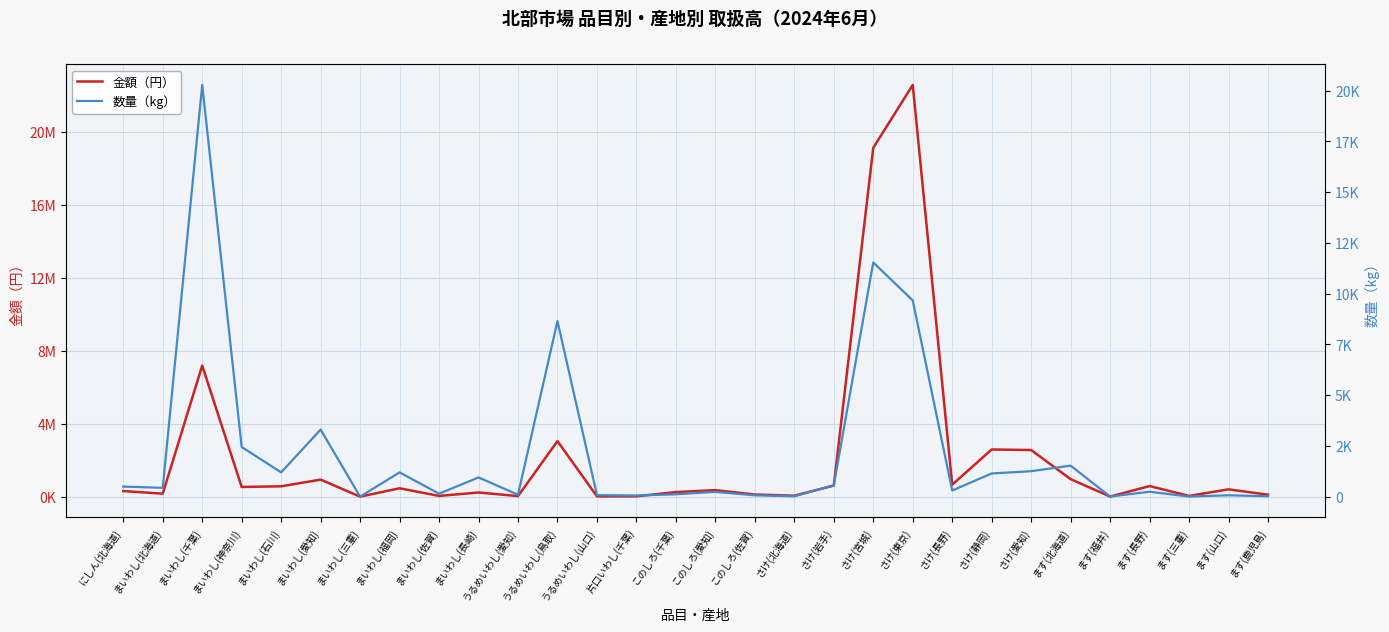

What is the label of the 1st point from the left?

にしん(北海道)